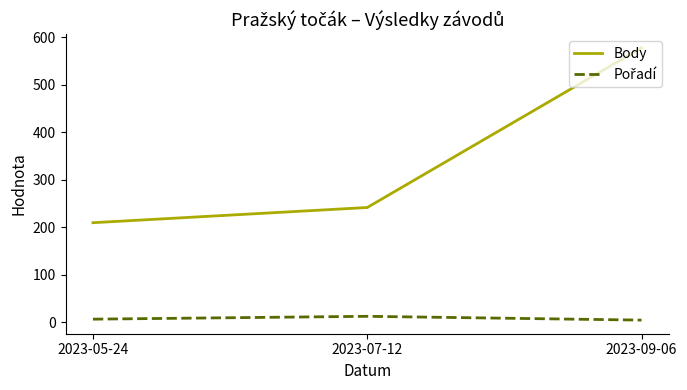

What is the average value of the Body series?

343